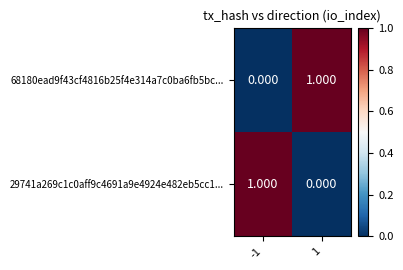

What is the difference between the highest and lowest values at 1?

1